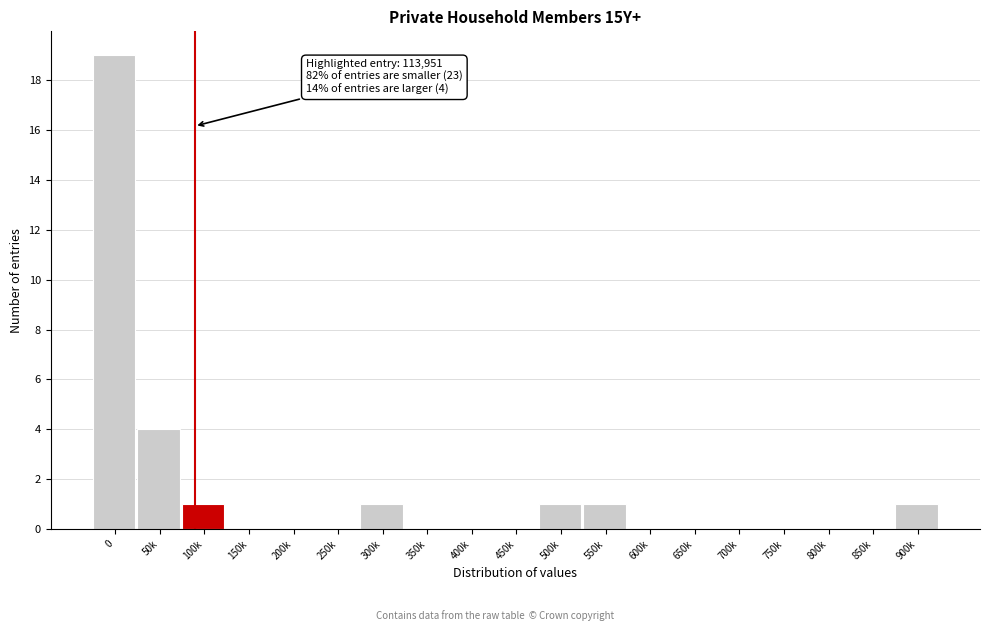

Reading left to right, what are all the values shown in this chart?

0=19	50k=4	100k=1	150k=0	200k=0	250k=0	300k=1	350k=0	400k=0	450k=0	500k=1	550k=1	600k=0	650k=0	700k=0	750k=0	800k=0	850k=0	900k=1